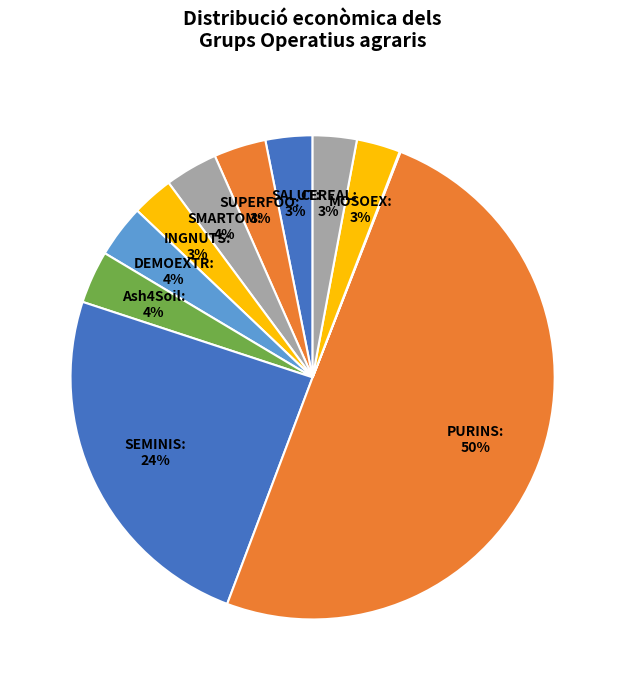

Is there any slice that represents more than half of the pie?

No